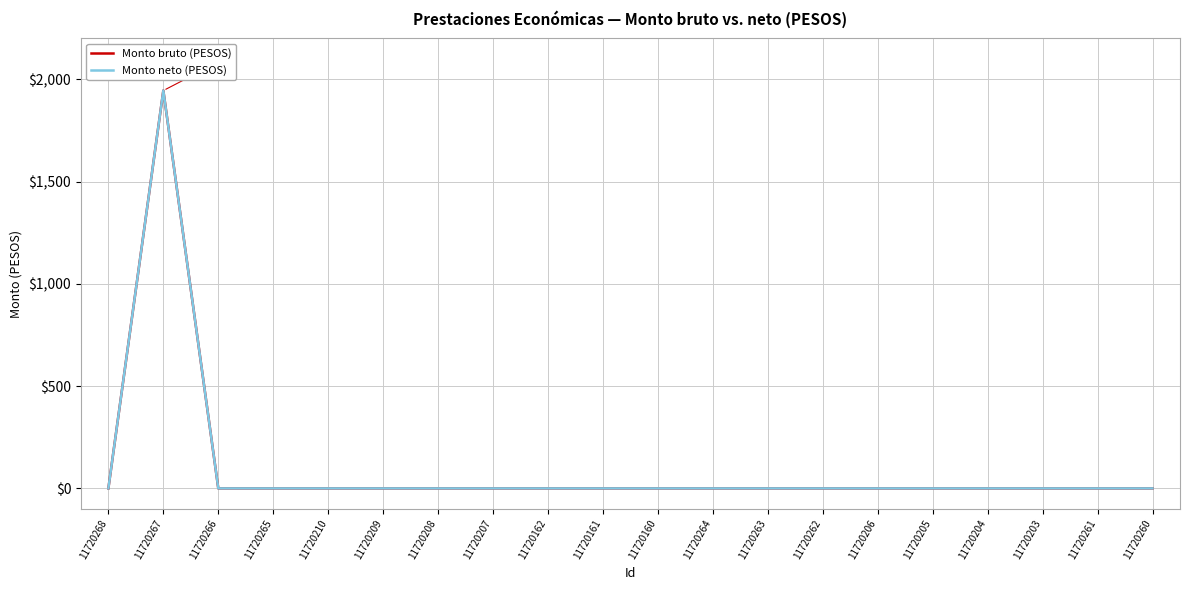

List the series in order of their peak value, lowest first.

Monto bruto (PESOS), Monto neto (PESOS)